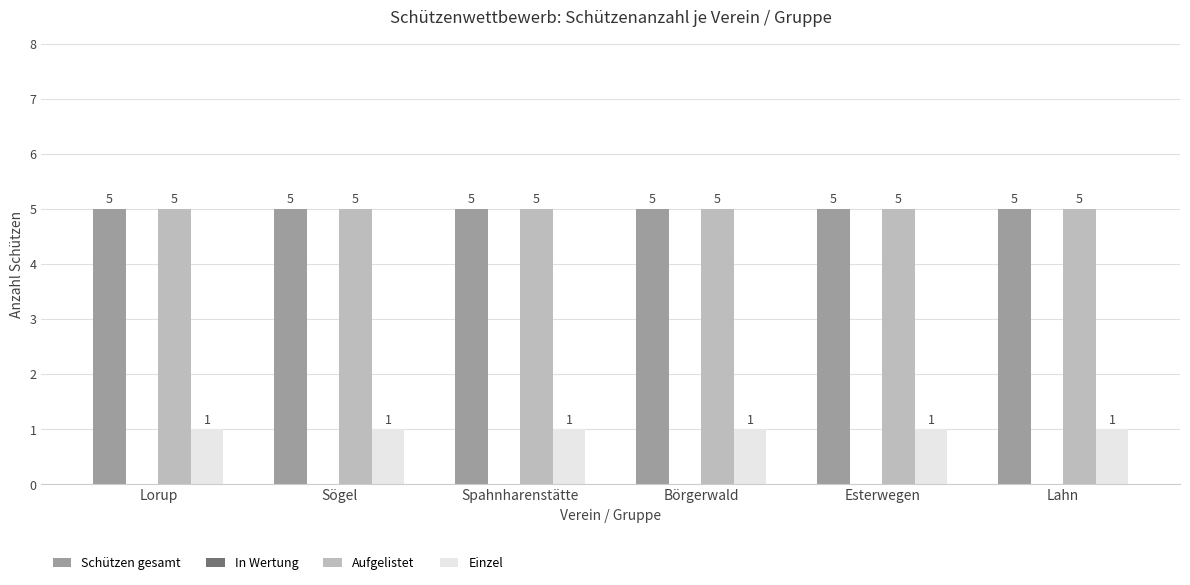

What is the greatest value displayed?

5